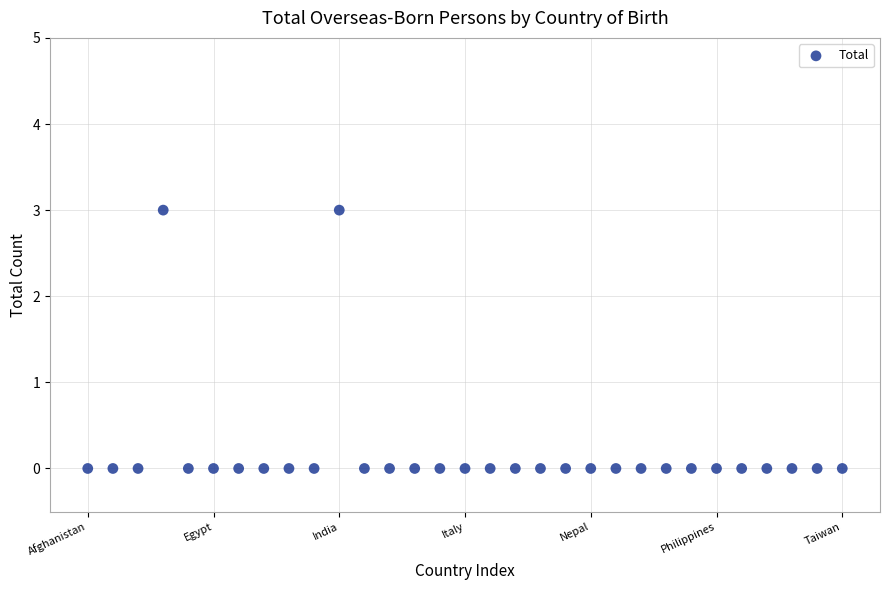

What is the range of Y values (max minus min)?

3